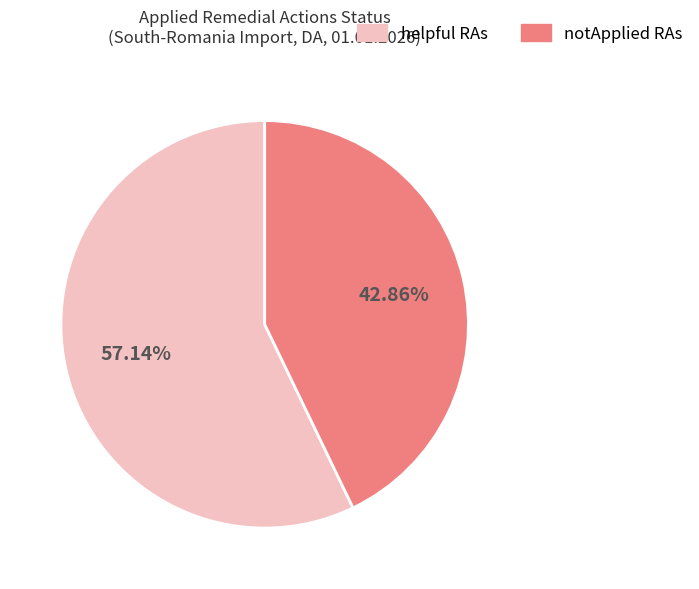

Which slice is the largest?

helpful RAs